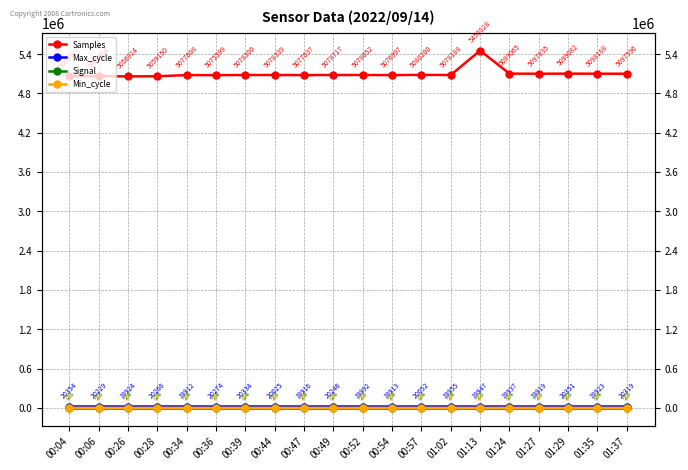

Where is the first local minimum for Max_cycle?

00:26